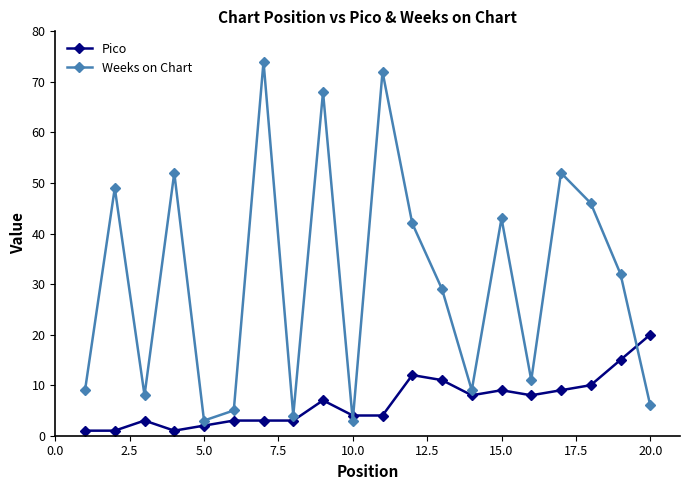

What is the difference between the second highest and minimum values in the Pico series?

14